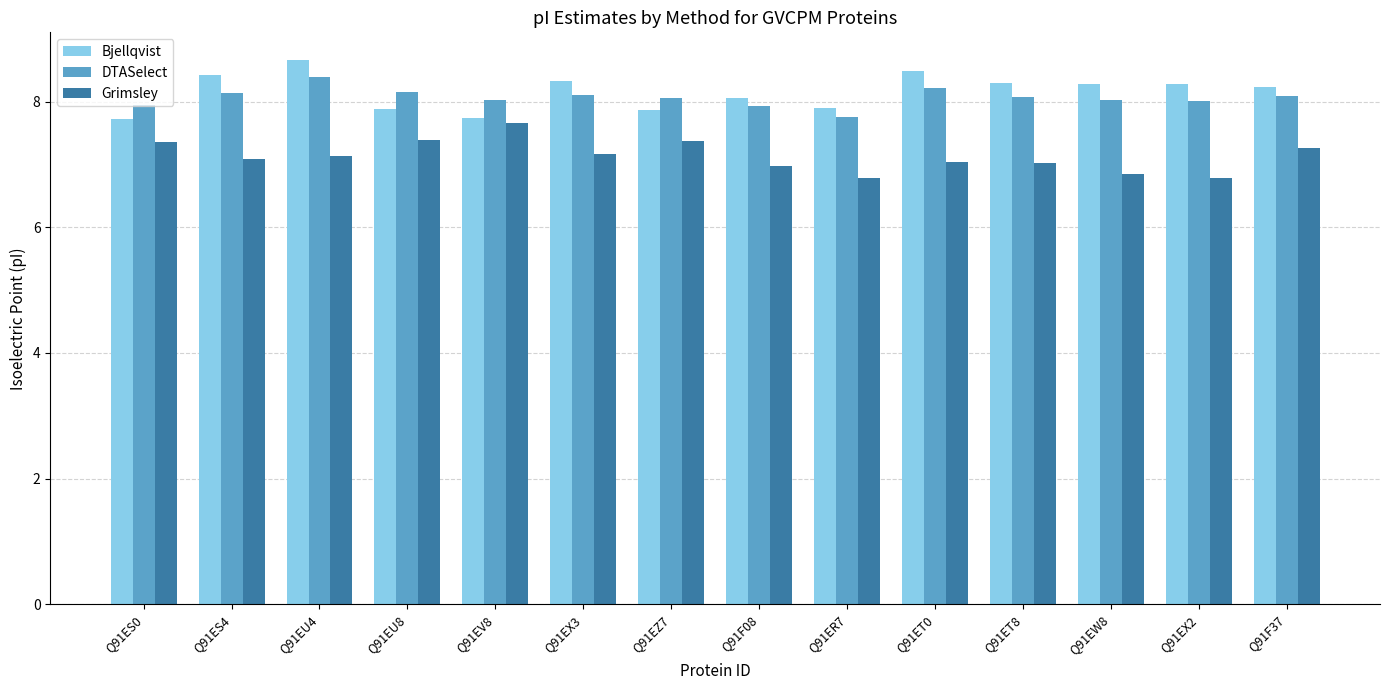

What are all the series names shown in the legend?

Bjellqvist, DTASelect, Grimsley